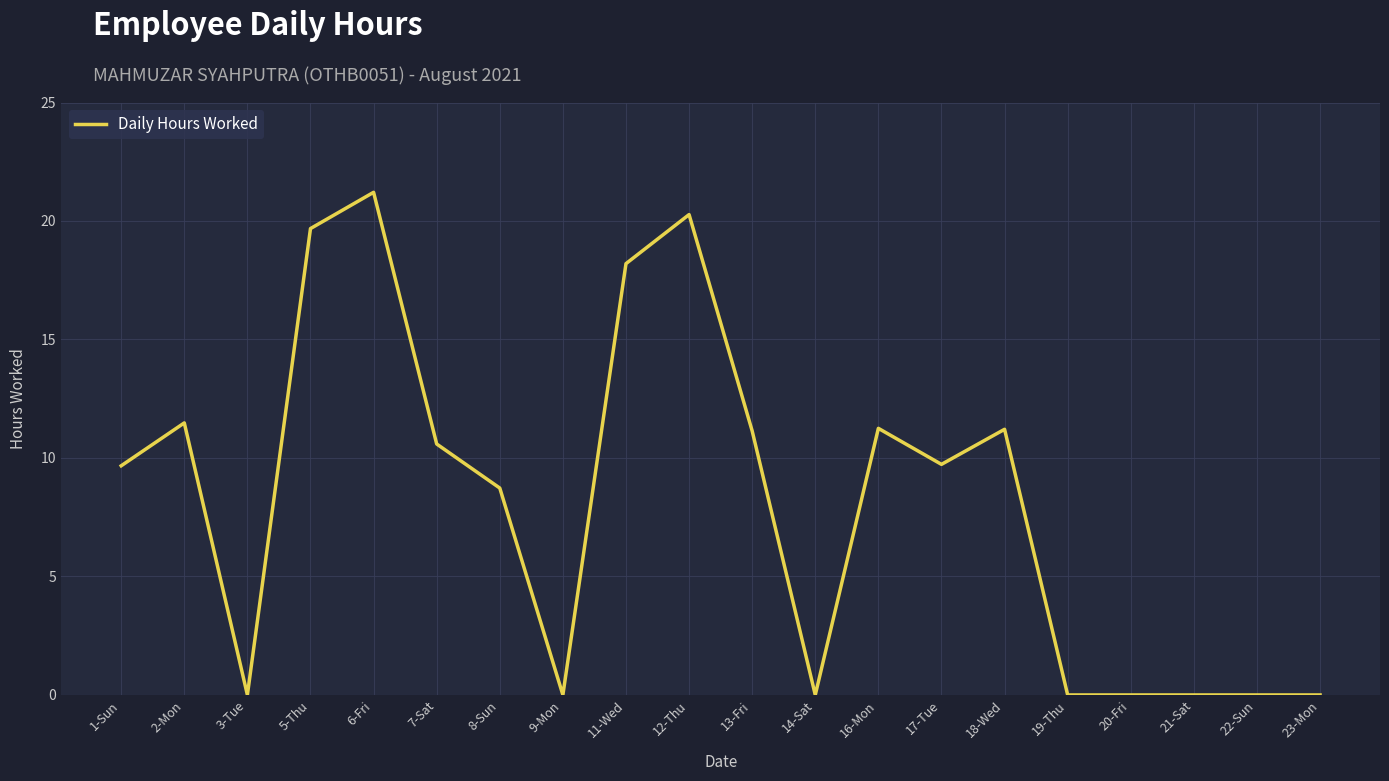

What position from the left is 14-Sat?

12